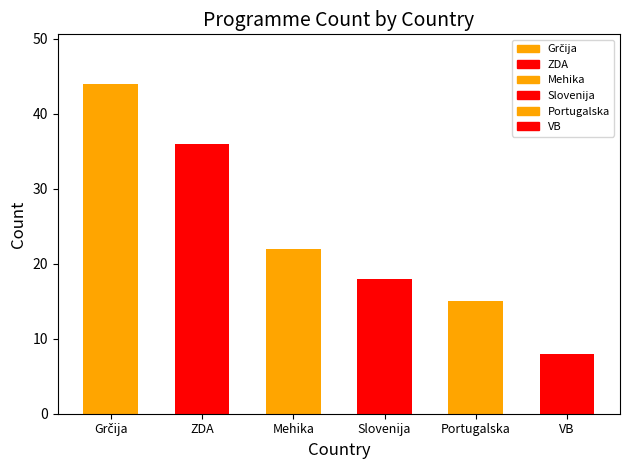

Is it true that the value at ZDA is 50?

False